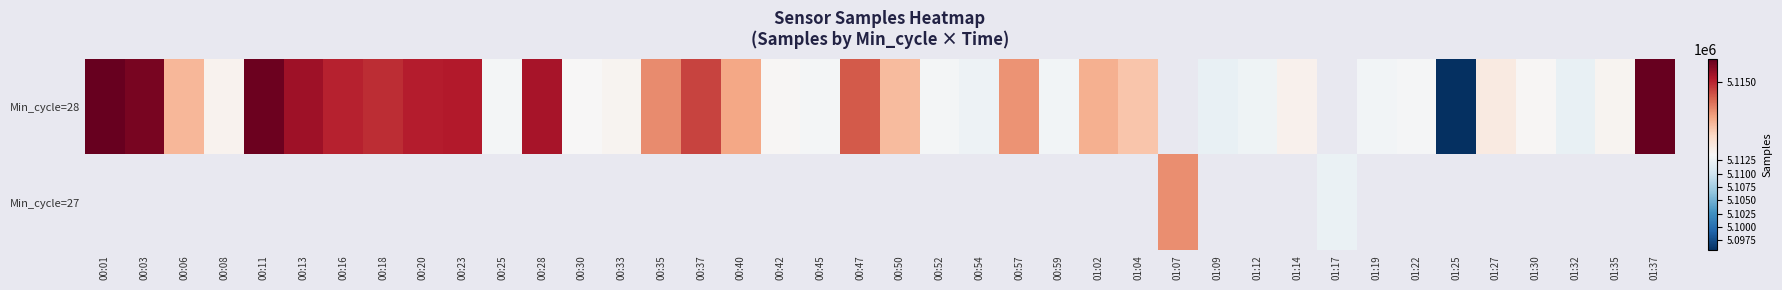

Between 00:25 and 00:40, which series saw the biggest shift?

Min_cycle=28